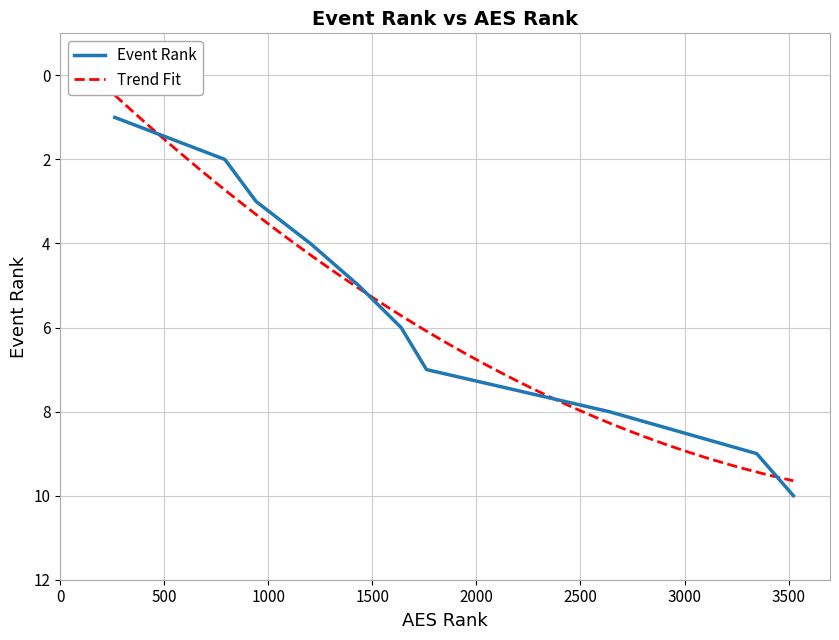

What is the highest value of the Event Rank series?

10